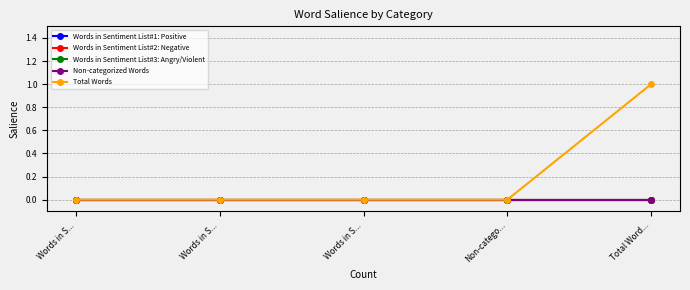

True or false: Total Words has more than 0 interior local peaks.

False